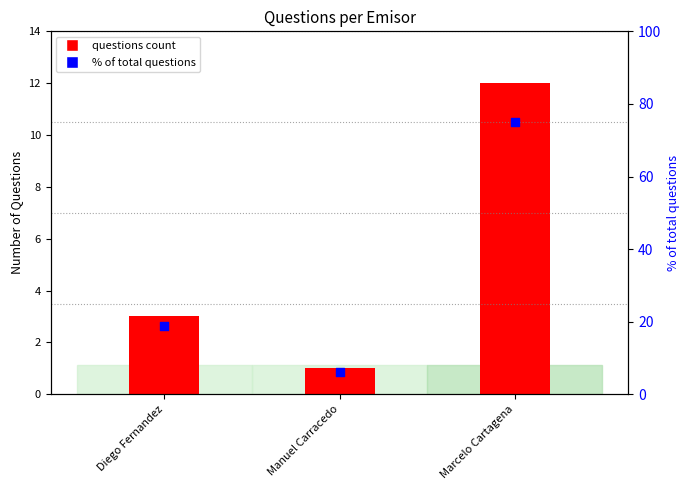

What is the ratio of the value at Marcelo Cartagena to the value at Diego Fernandez?

4.0